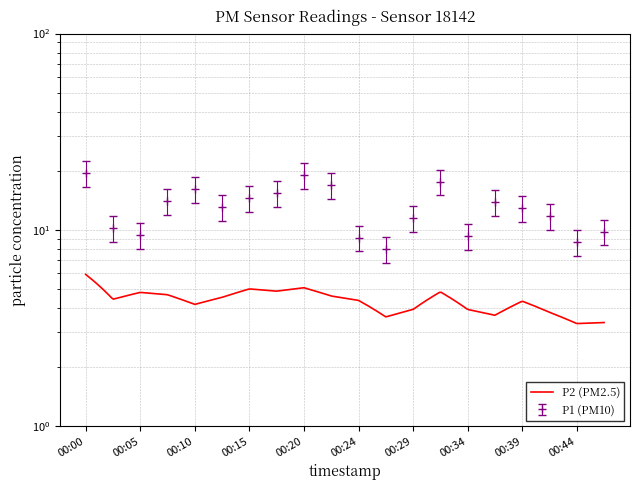

What is the change in value from 00:32 to 00:34?

-8.3